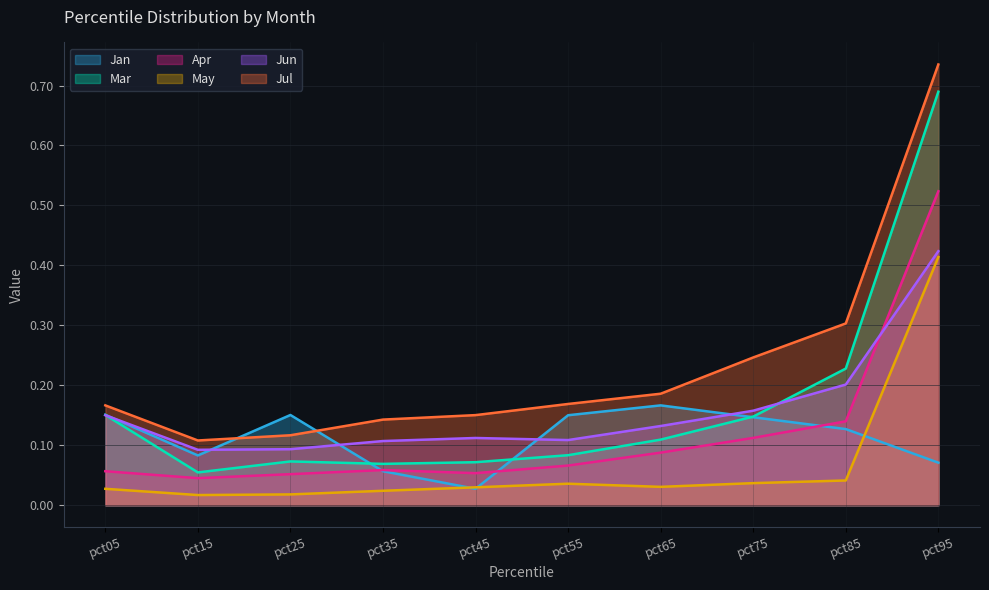

What is the value of the Jun point at the 5th from the left?

0.1